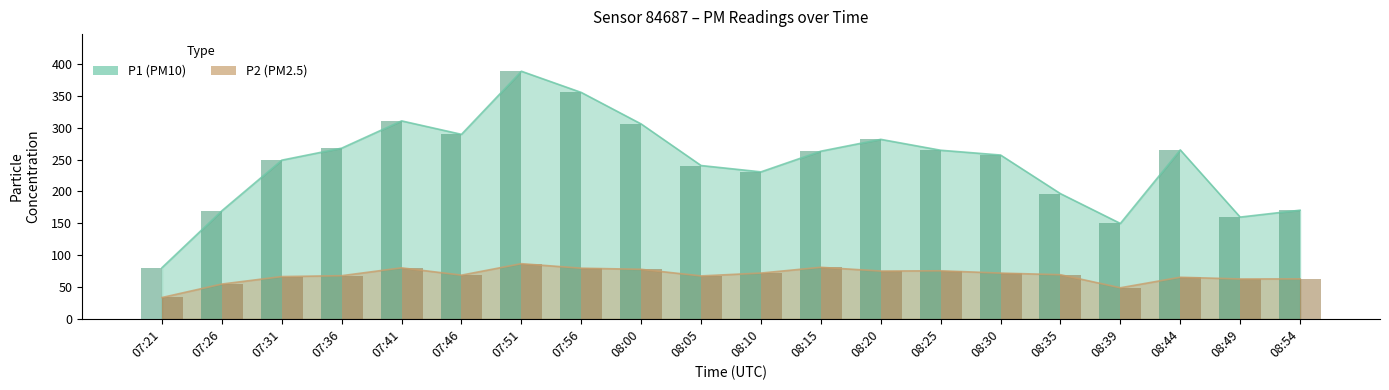

Rank the series by their average value, from highest to lowest.

P1, P2